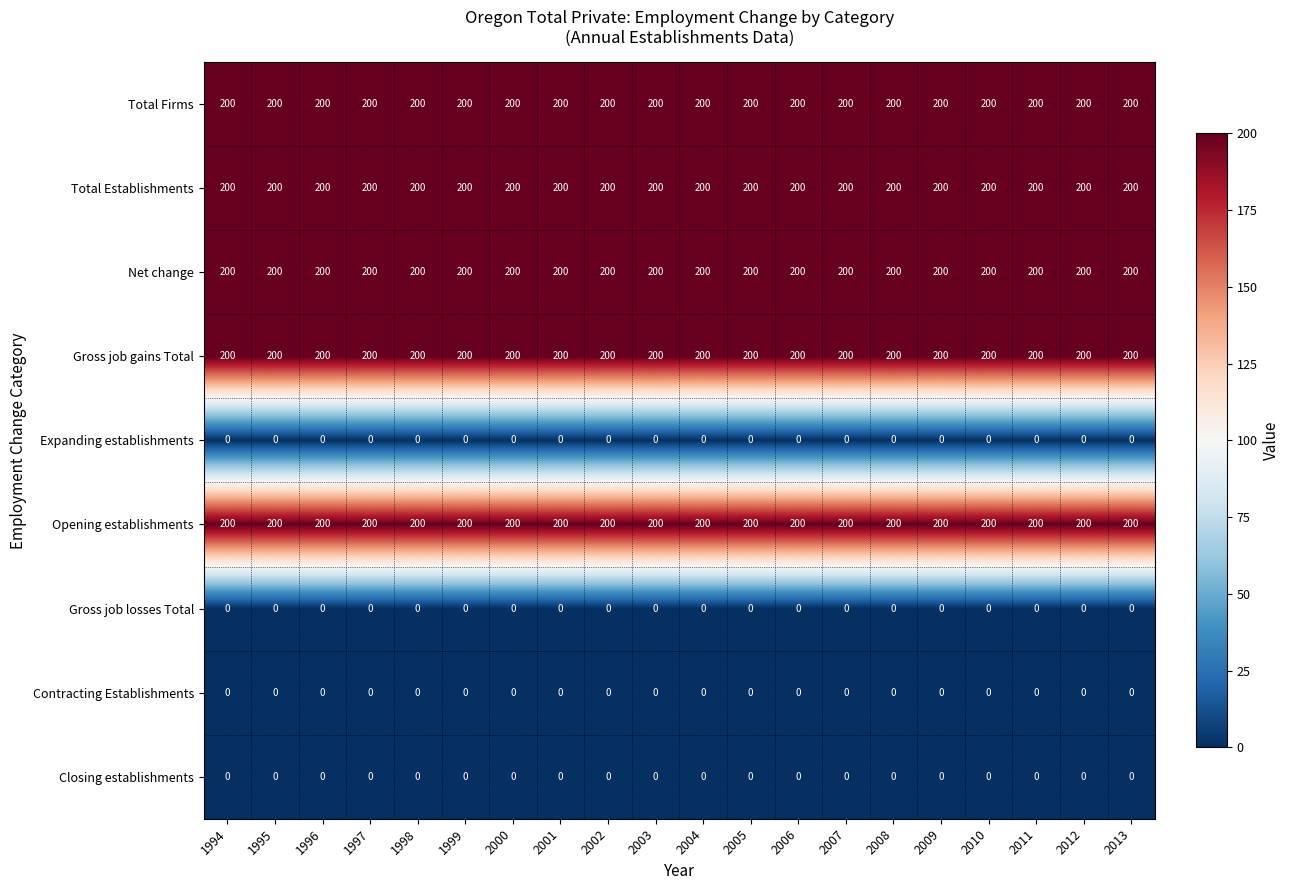

What is the total value across all series at 2013?

1000